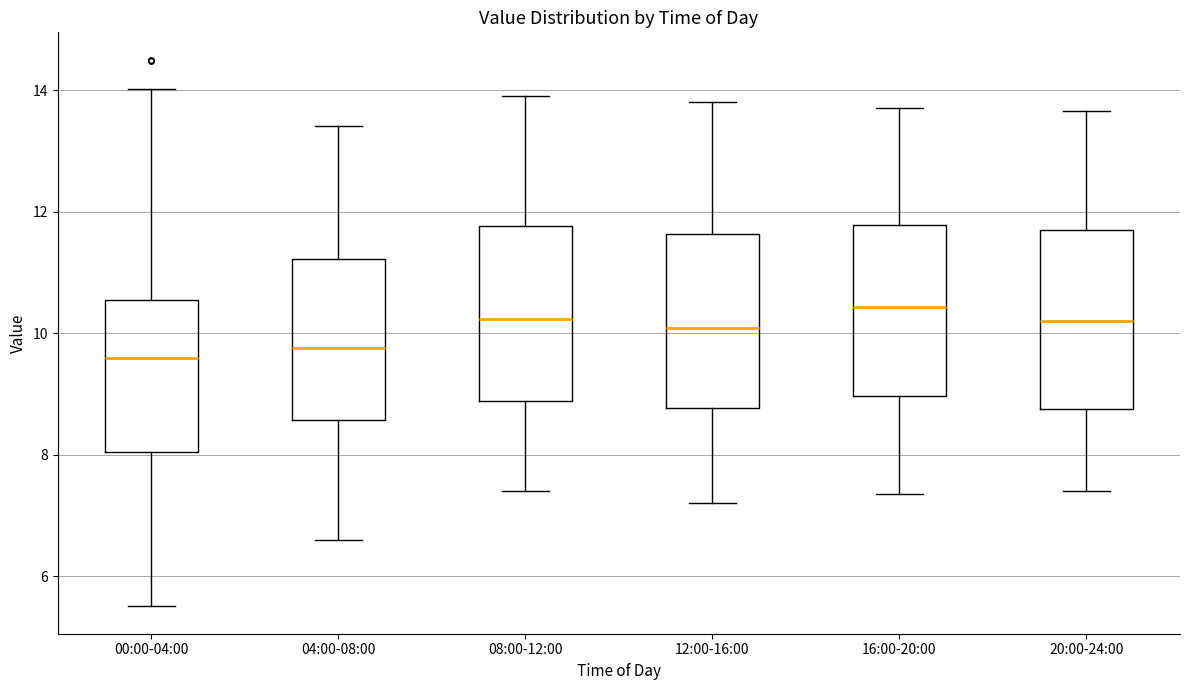

Reading left to right, read every box against the y-axis: the position of its median line, the range the box covers, and the ends of its whiskers. The values are not printed on the chart, so give them approximately, as read against the axis.

00:00-04:00: median 9.6, box 8.0 to 10.6, whiskers 5.6 to 14.0
04:00-08:00: median 9.8, box 8.6 to 11.2, whiskers 6.6 to 13.4
08:00-12:00: median 10.2, box 8.8 to 11.8, whiskers 7.4 to 14.0
12:00-16:00: median 10.0, box 8.8 to 11.6, whiskers 7.2 to 13.8
16:00-20:00: median 10.4, box 9.0 to 11.8, whiskers 7.4 to 13.8
20:00-24:00: median 10.2, box 8.8 to 11.8, whiskers 7.4 to 13.6